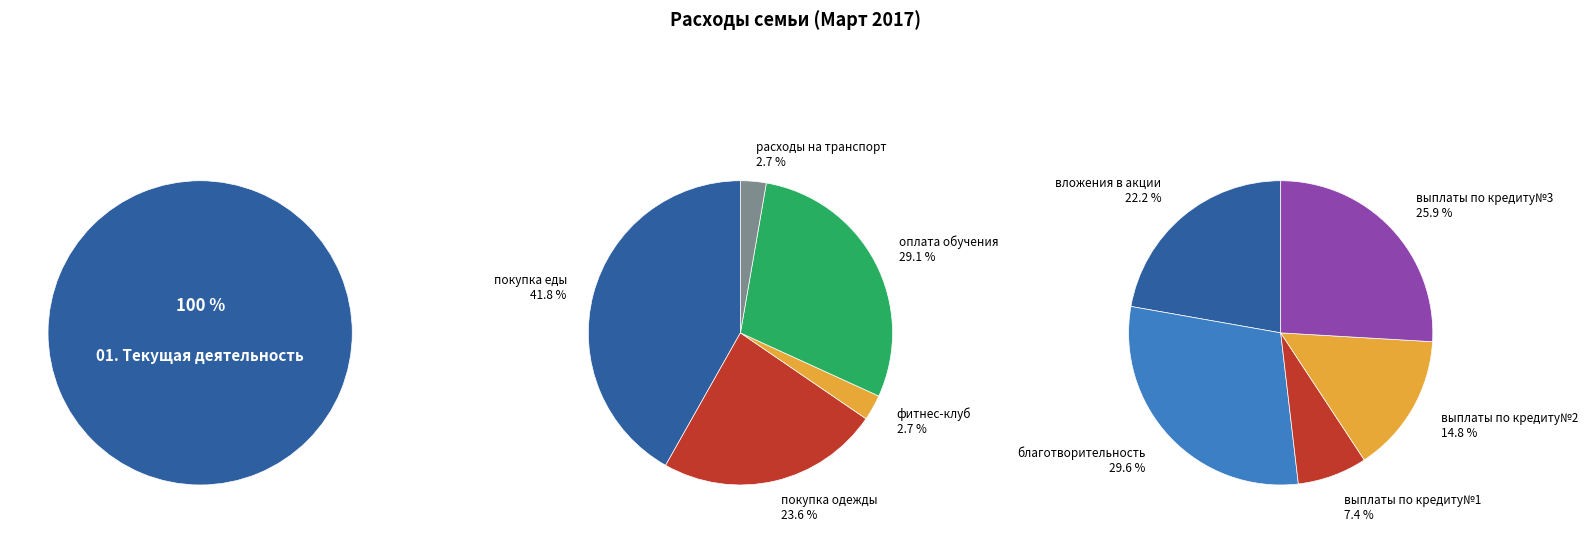

True or false: благотворительность accounts for 1% of the total.

False